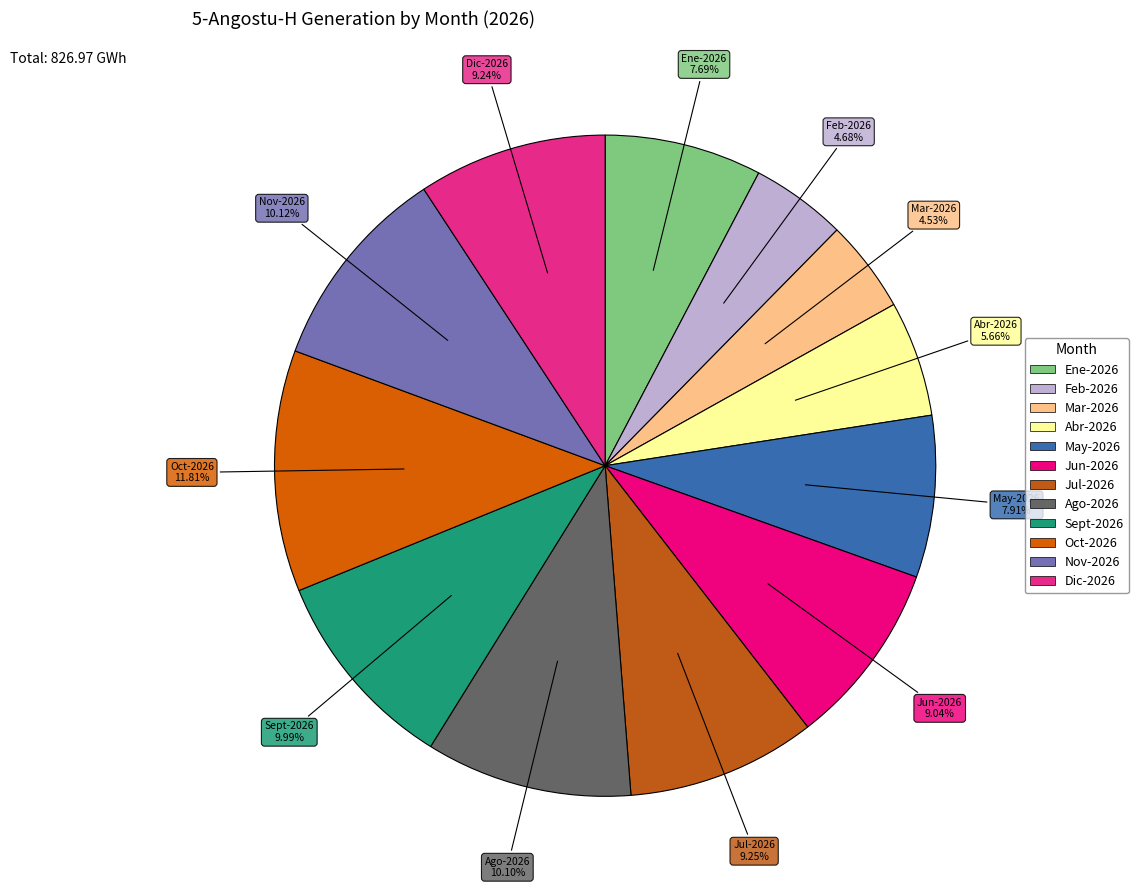

Count the number of slices in the pie.

12